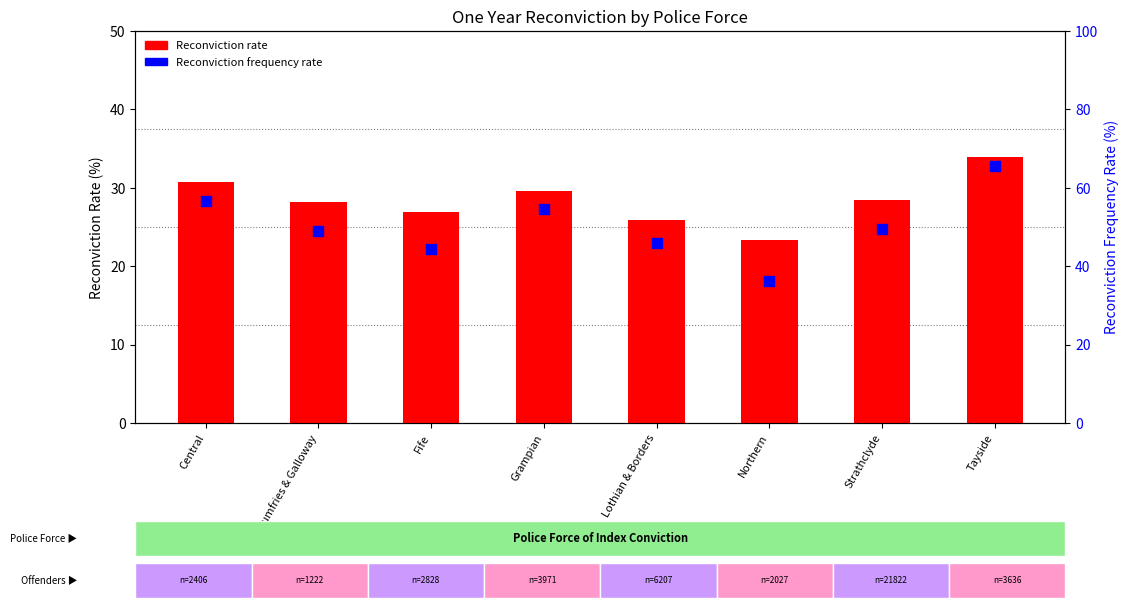

Which series has the widest spread of Y values?

Reconviction frequency rate